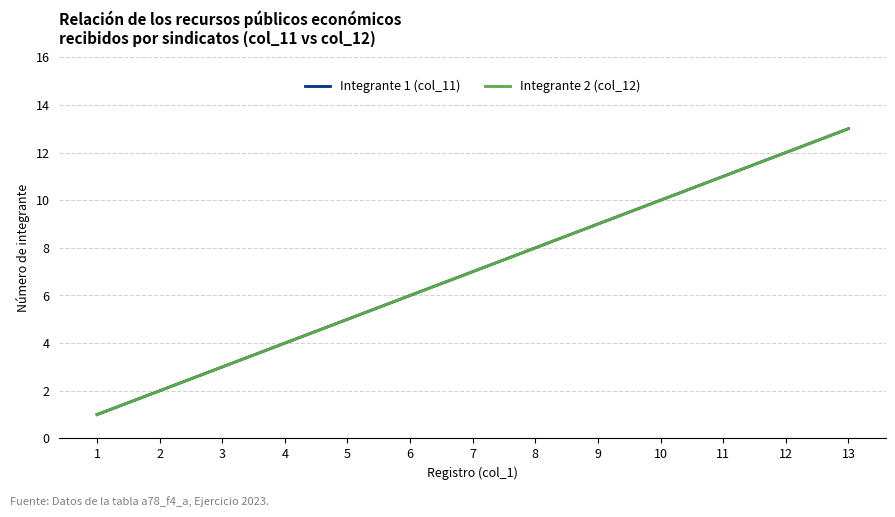

True or false: Integrante 1 (col_11) has more than 2 interior local peaks.

False